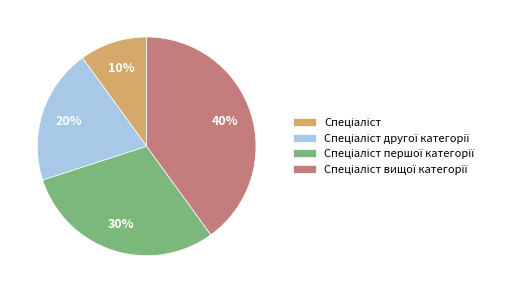

To the nearest percent, what is the difference between the largest and smallest slice percentages?

30%